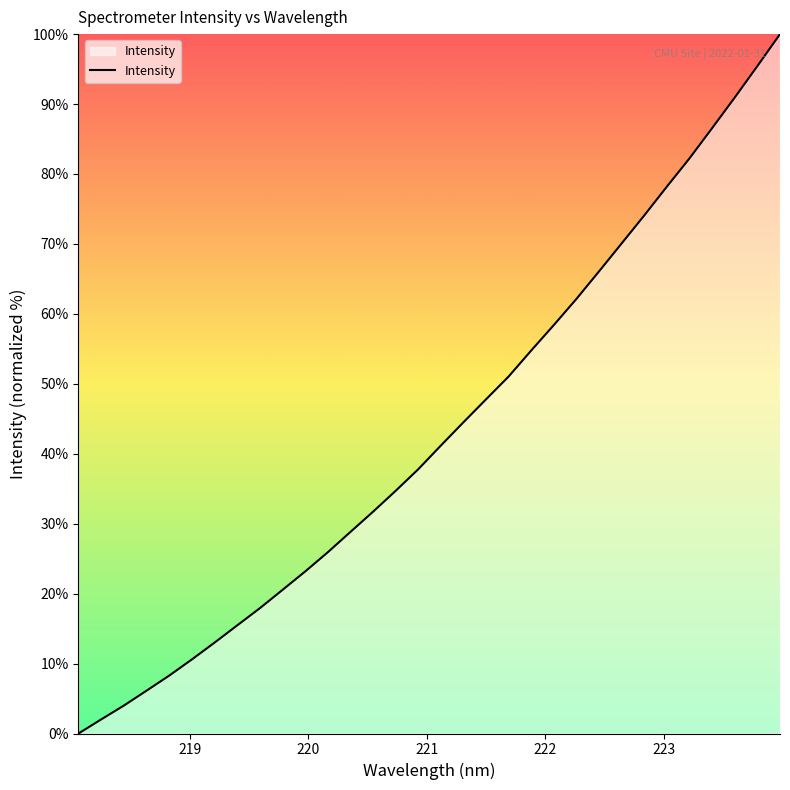

What is the maximum value shown in the chart?

100.0